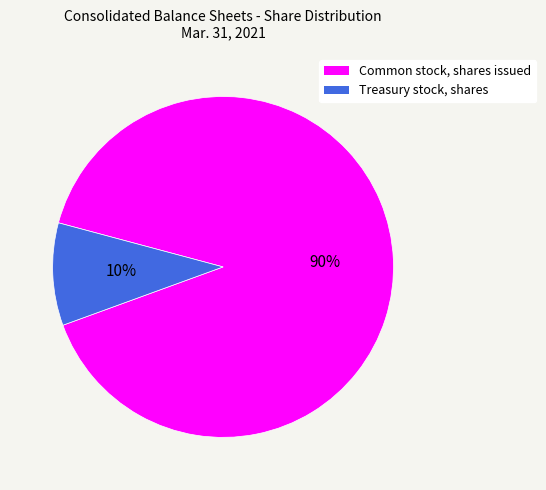

Is there any slice that represents more than half of the pie?

Yes